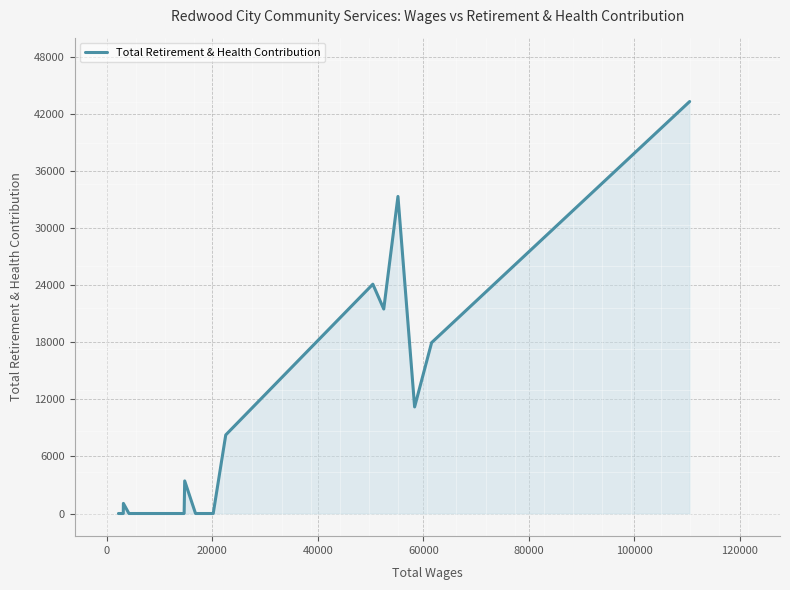

What is the difference between the maximum and minimum values?

43302